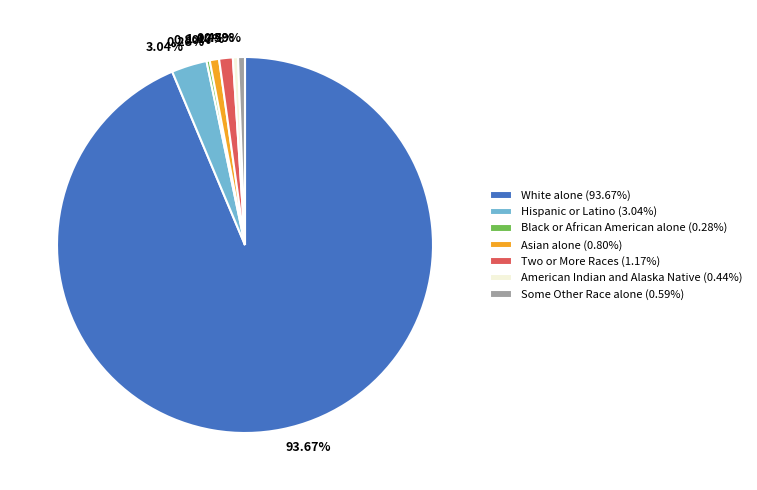

What percentage is NOT represented by Some Other Race alone?

99.4%